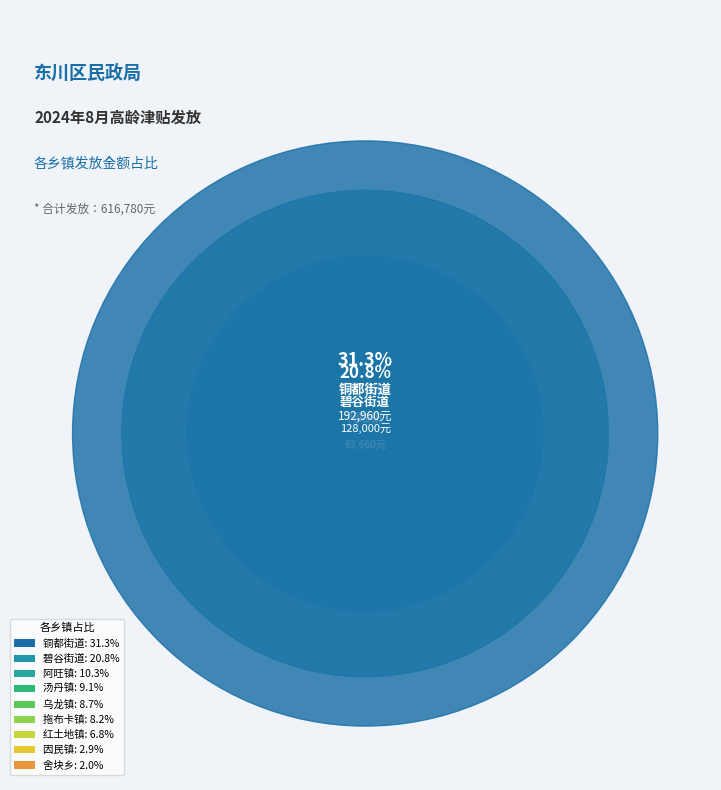

Is 乌龙镇 the majority of the pie?

No